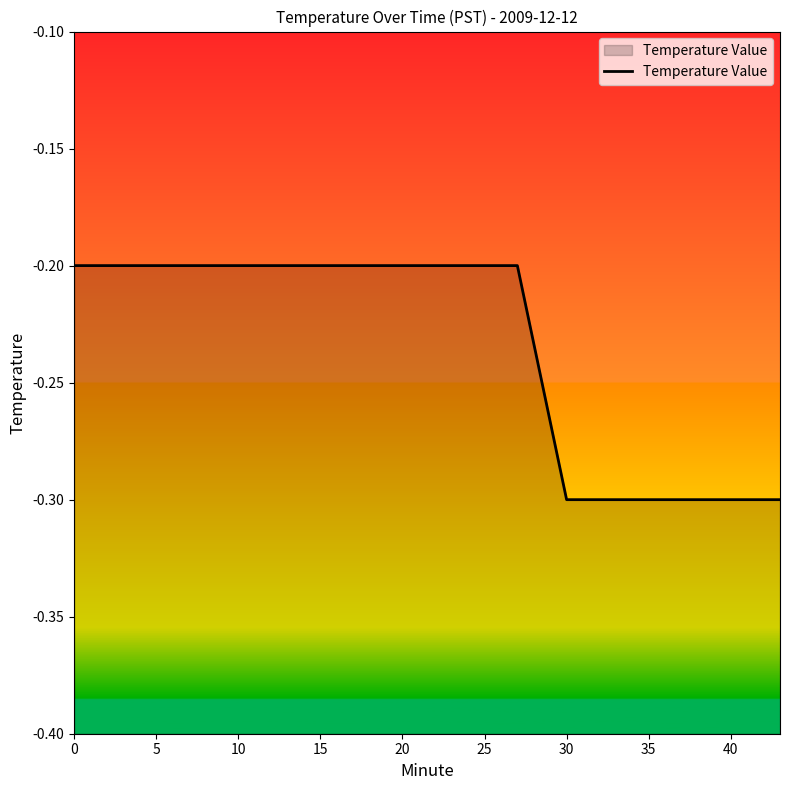

Read the value at 0.

-0.2